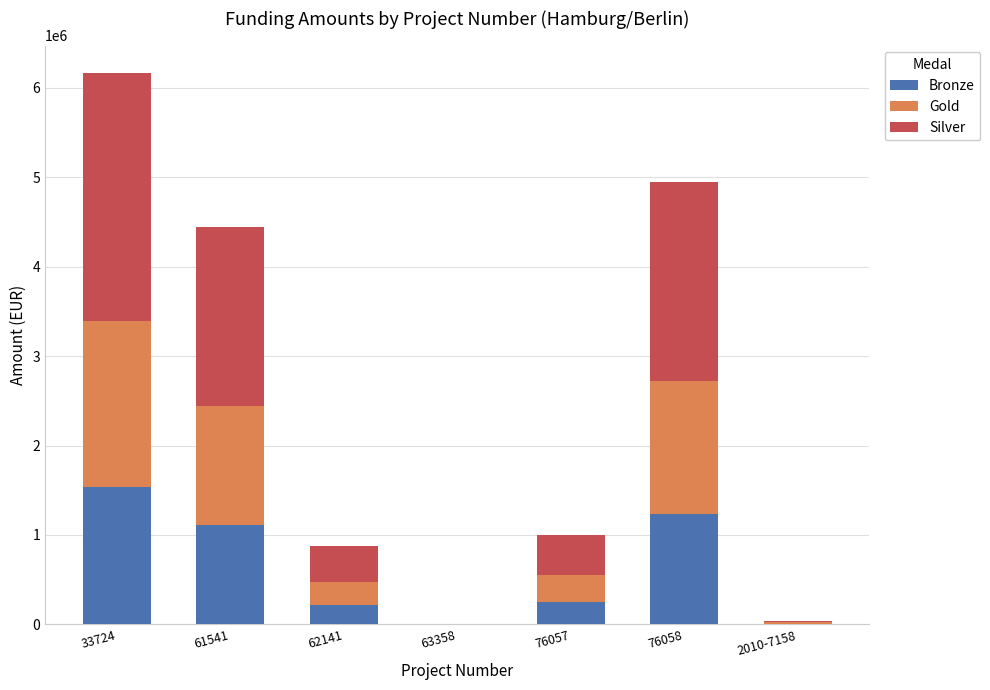

What is the sum of all Bronze values?

4369022.6